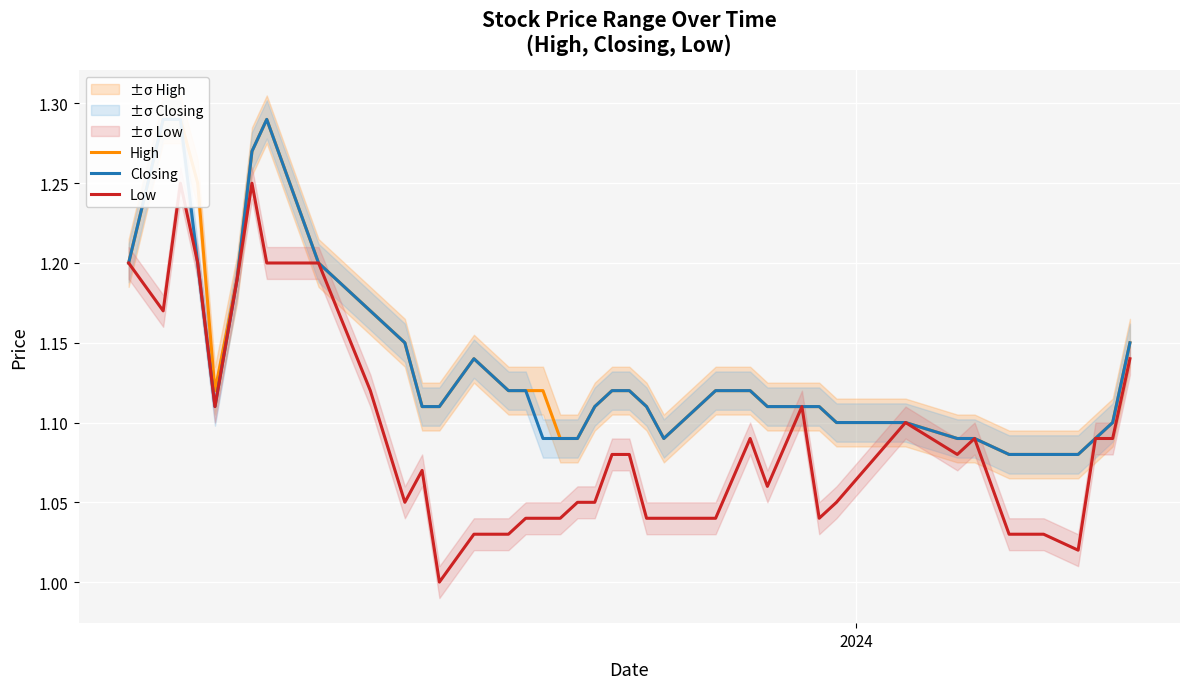

Count the number of categories in the chart.

40